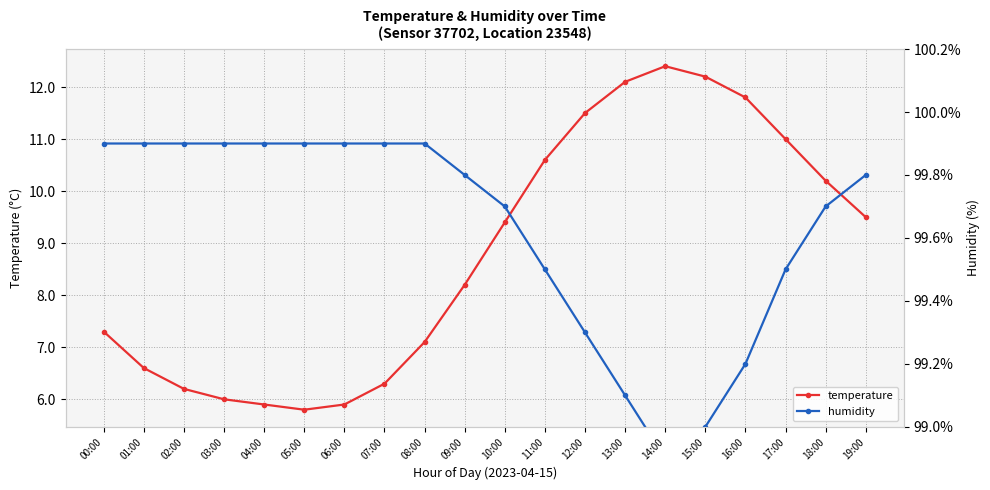

At how many categories does at least one series exceed 70?

20